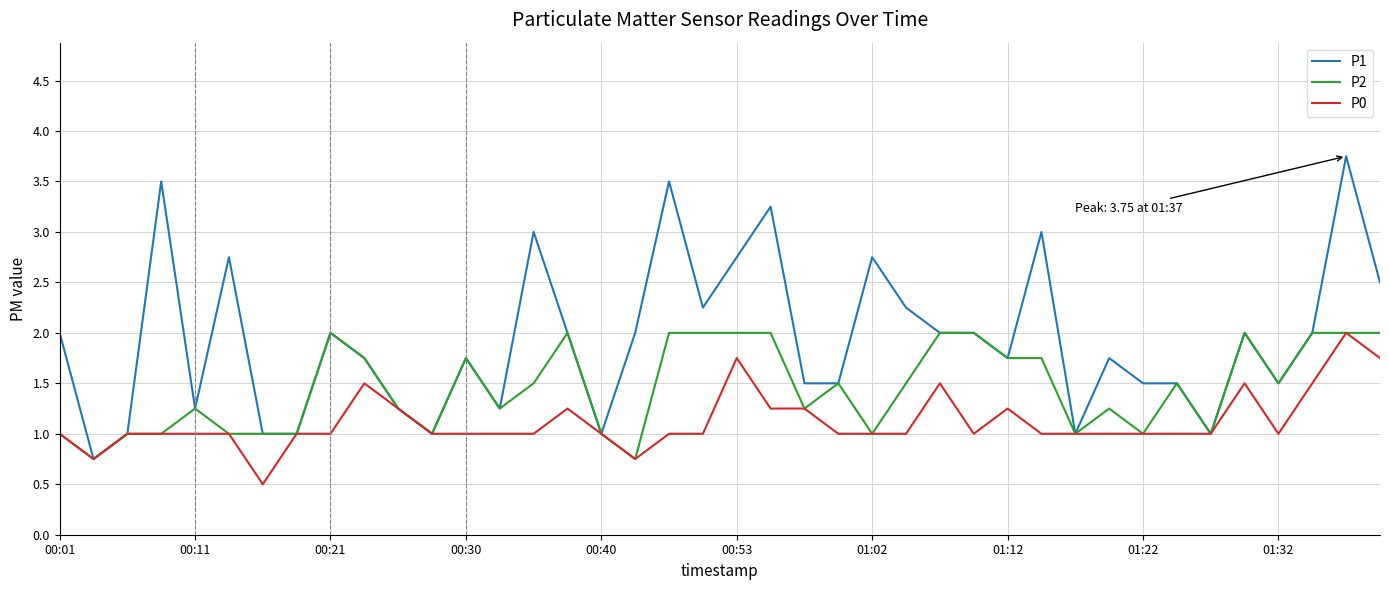

Which series has the largest range (max minus min)?

P1